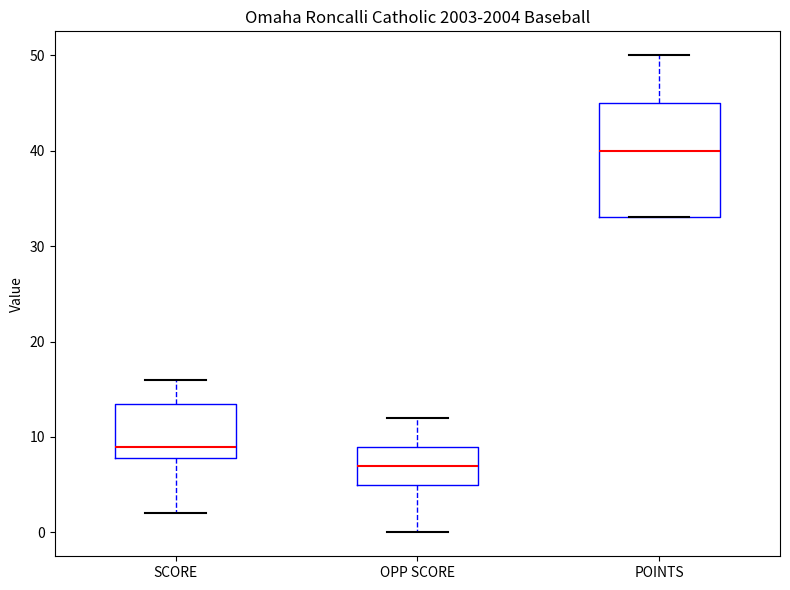

Comparing the boxes themselves (not the whiskers), which one is the tallest?

POINTS